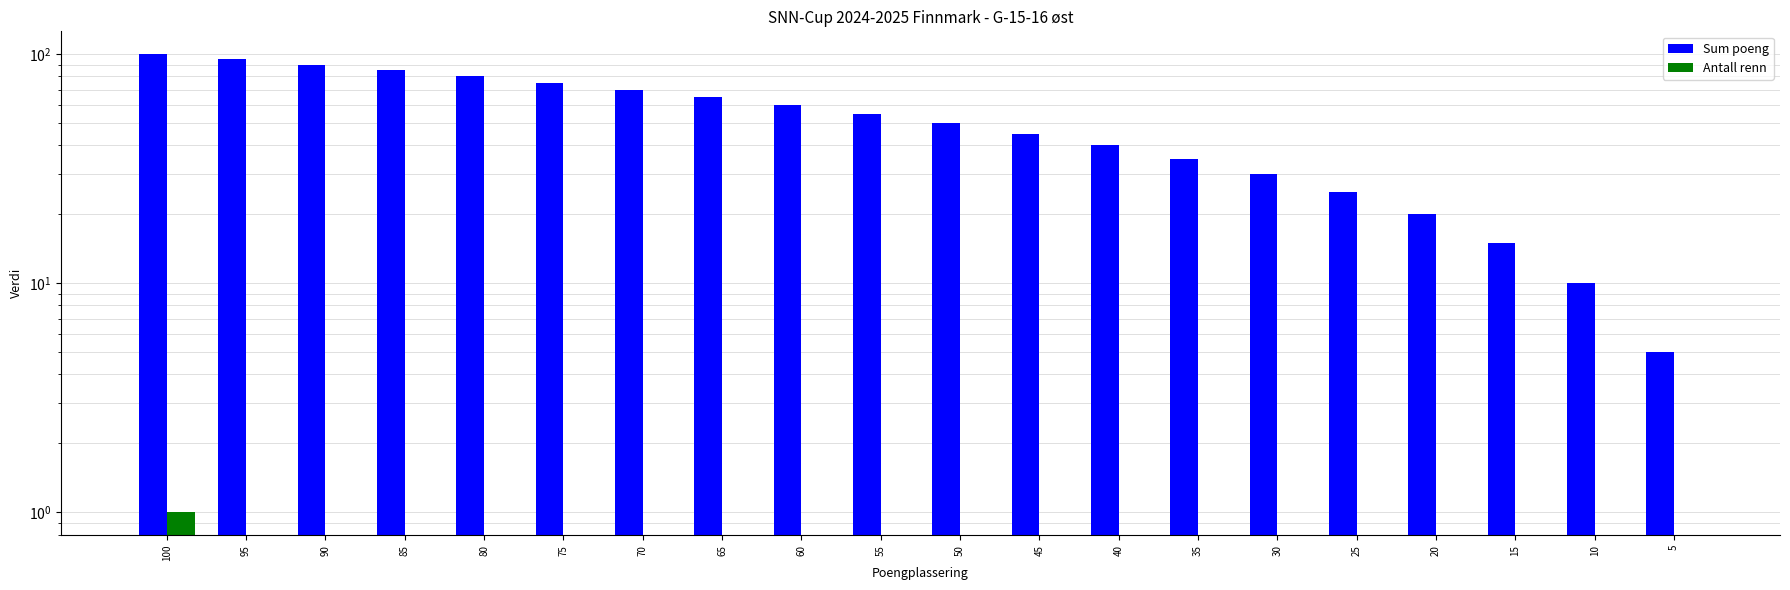

Rank the series by their average value, from lowest to highest.

Antall renn, Sum poeng